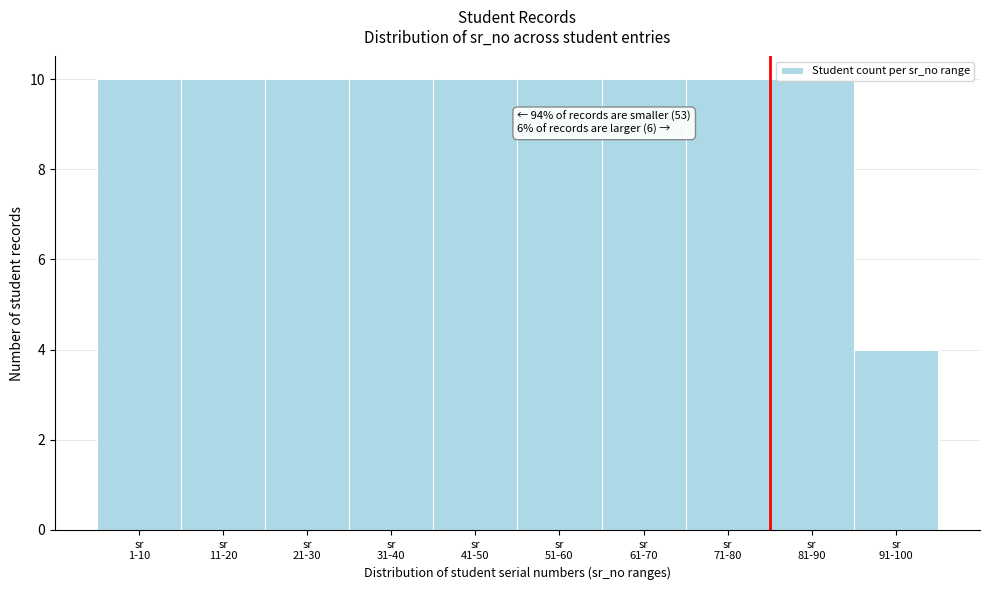

What is the value of the 8th bar from the left?

10